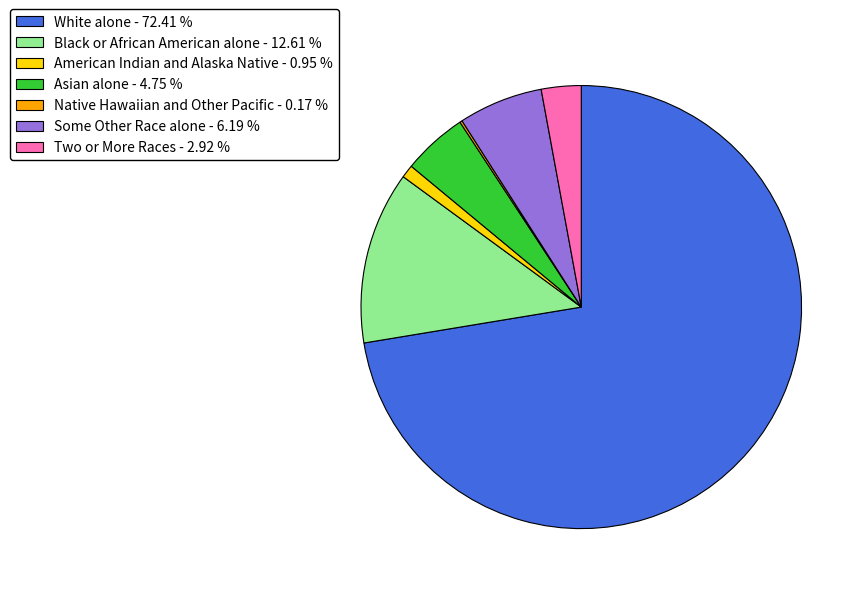

Between Two or More Races - 2.92 % and Black or African American alone - 12.61 %, which is larger?

Black or African American alone - 12.61 %